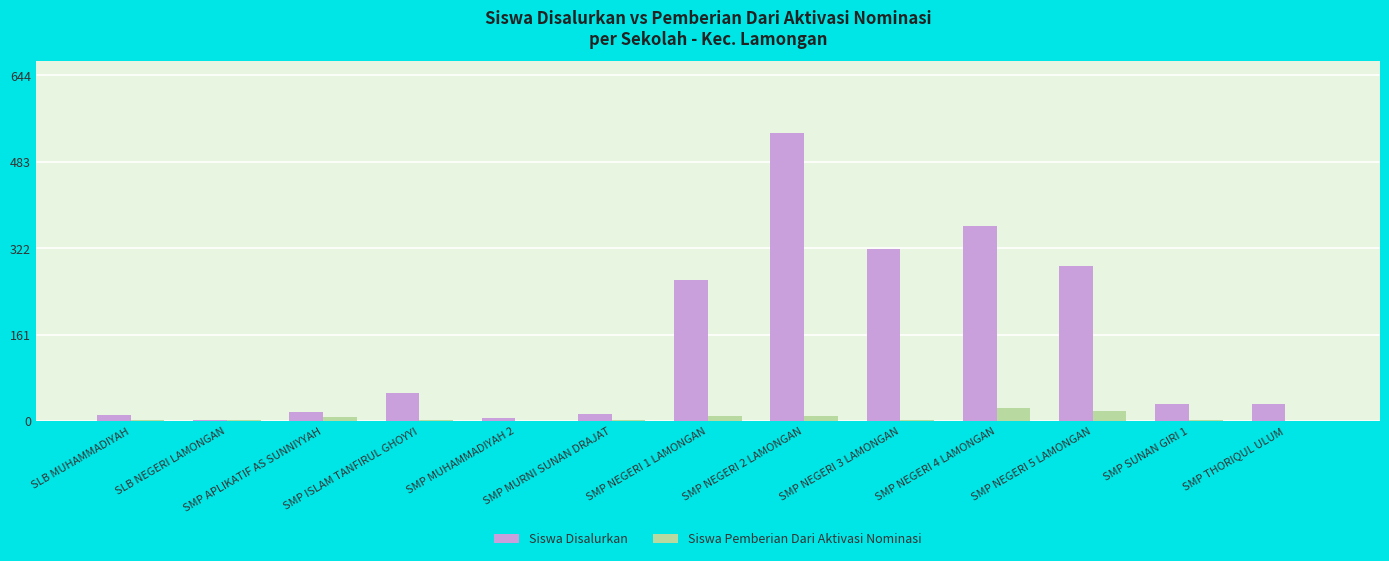

Is the value of Siswa Pemberian Dari Aktivasi Nominasi at SMP NEGERI 2 LAMONGAN greater than the value of Siswa Disalurkan at SMP SUNAN GIRI 1?

No